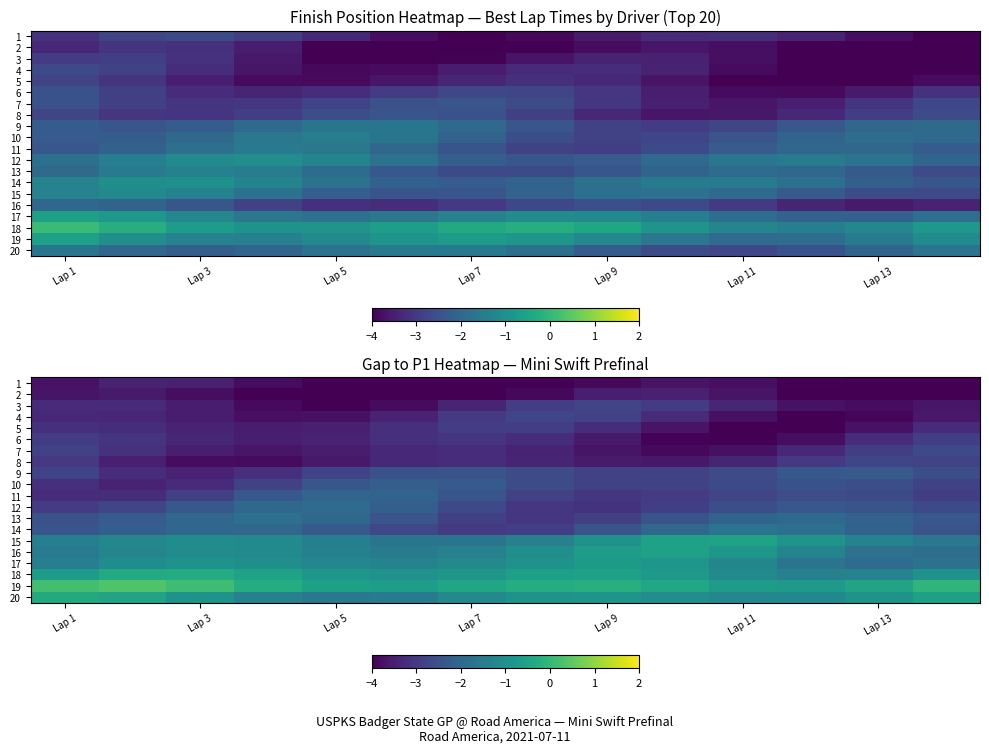

What is the maximum value shown in the chart?

0.3